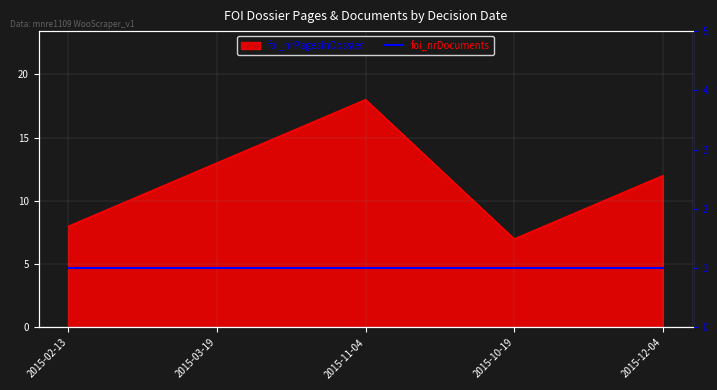

What is the difference between the values at 2015-12-04 and 2015-11-04?

6